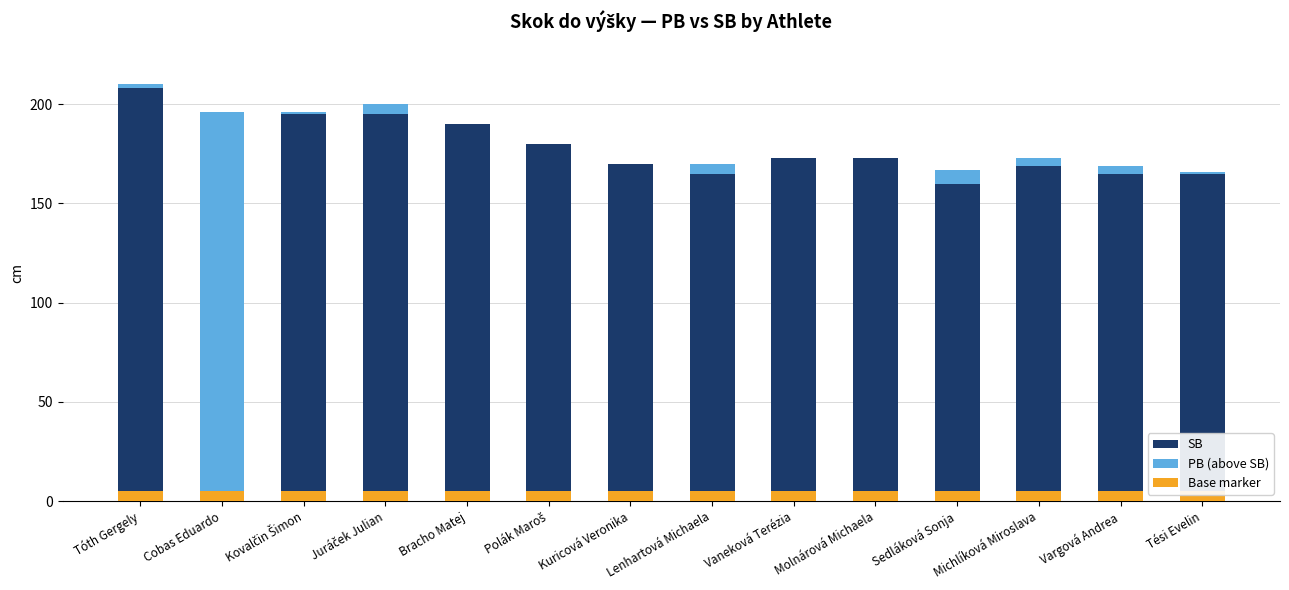

Is it true that SB equals 170 at Kuricová Veronika?

True